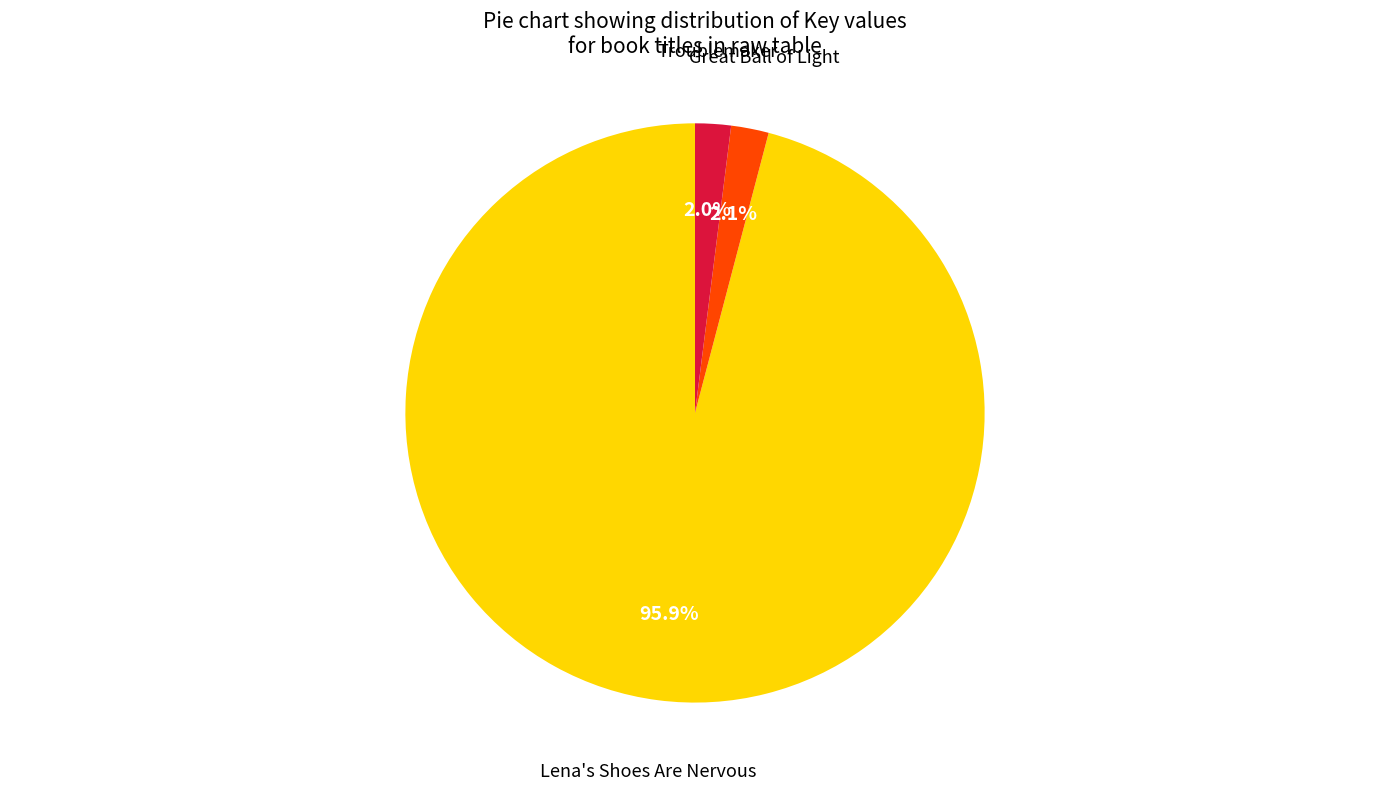

Is it true that Troublemaker is 2% of the pie?

True